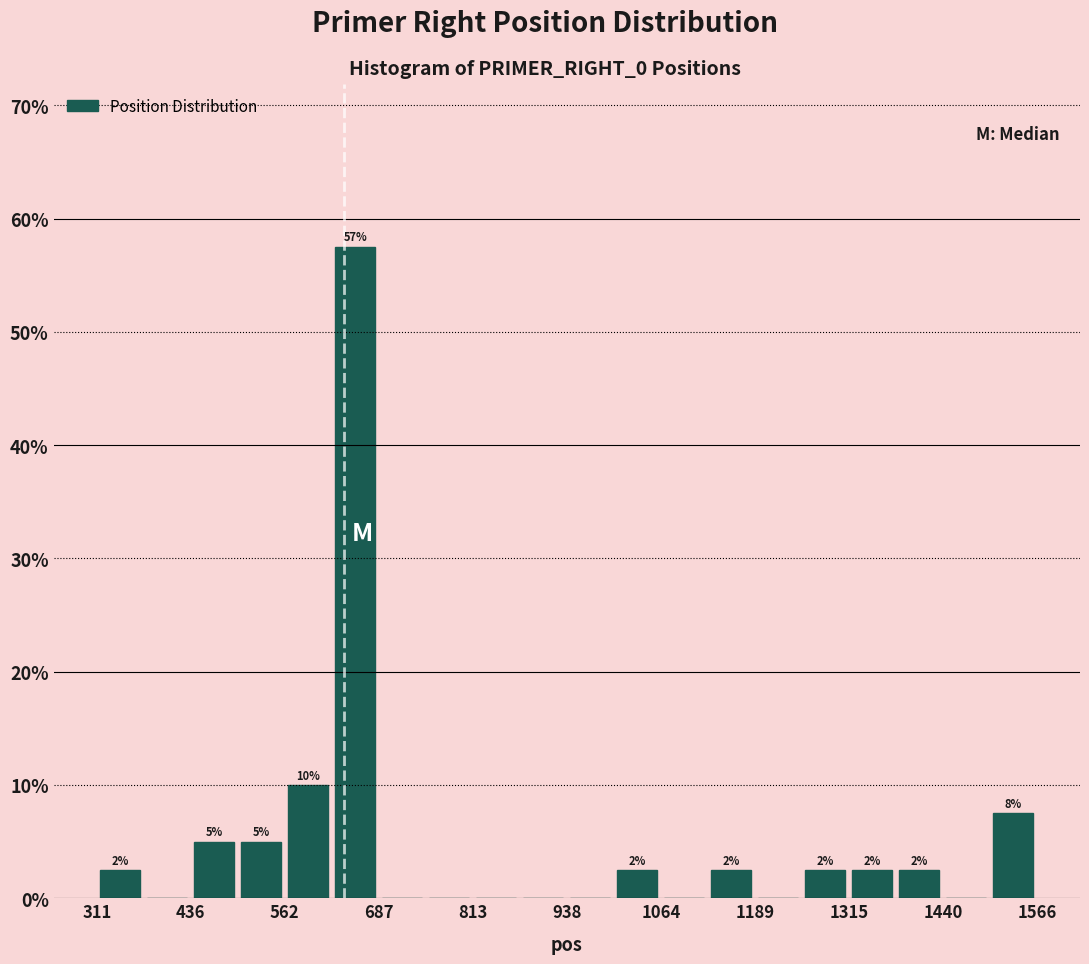

Around what value on the x-axis is the tallest bar? Give the approximate position of its centre, as read against the axis.

660